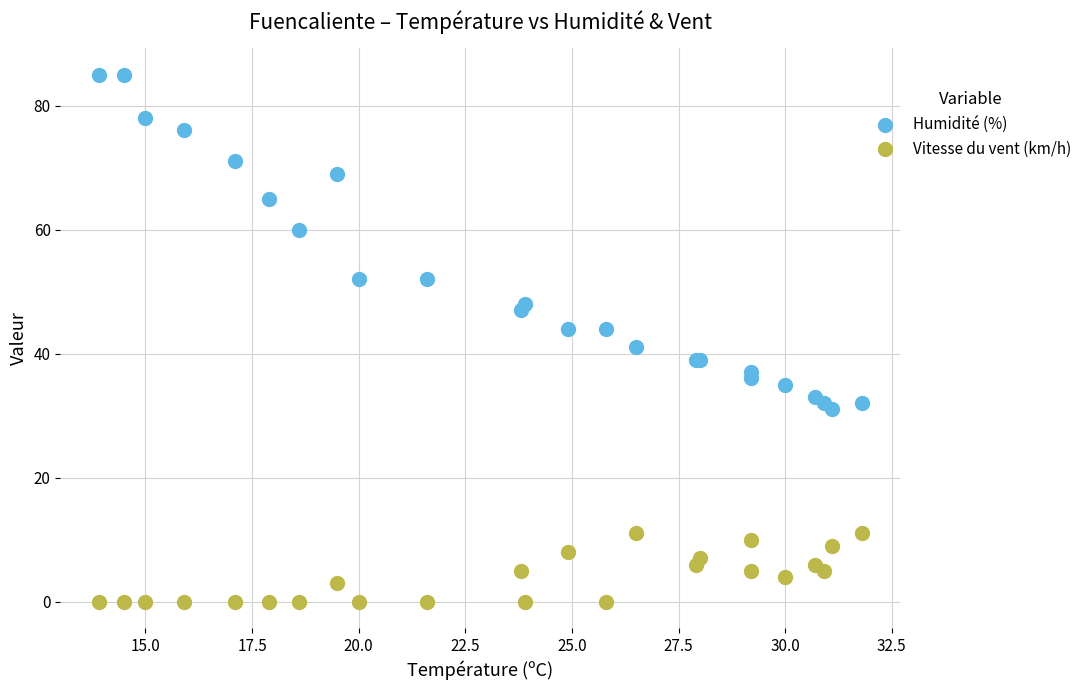

What are all the series names shown in the legend?

Humidité (%), Vitesse du vent (km/h)